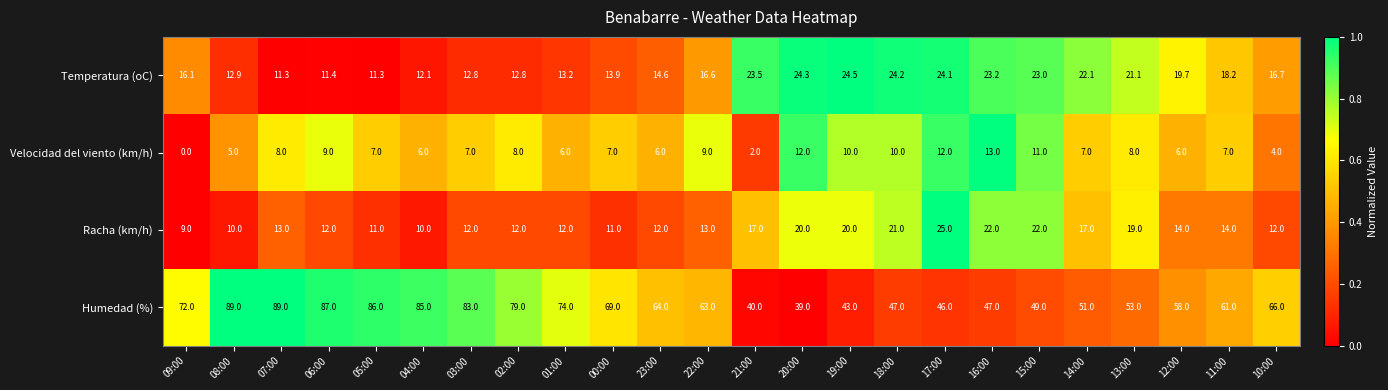

Between 02:00 and 22:00, which series saw the biggest shift?

Humedad (%)